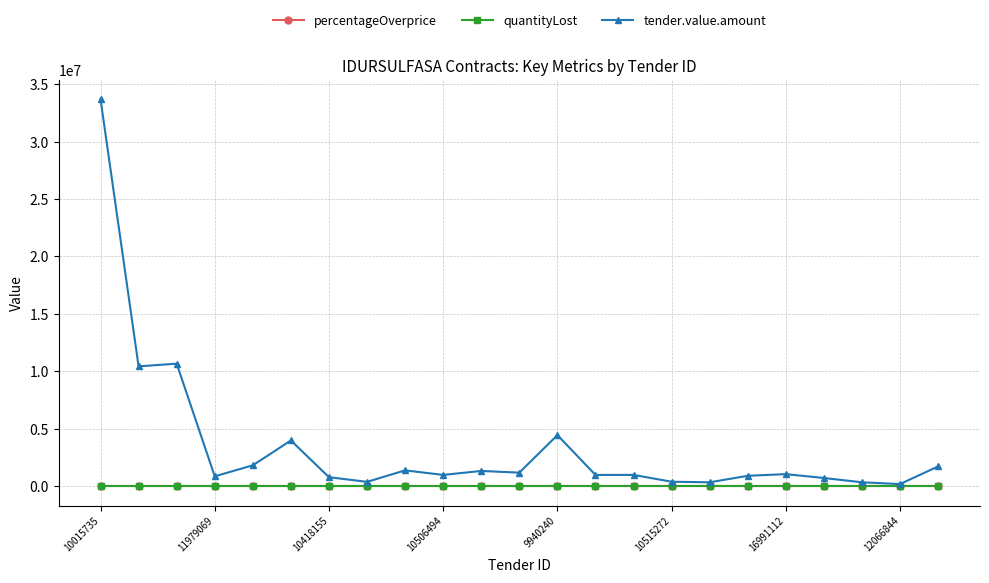

True or false: quantityLost has more than 0 interior local peaks.

True